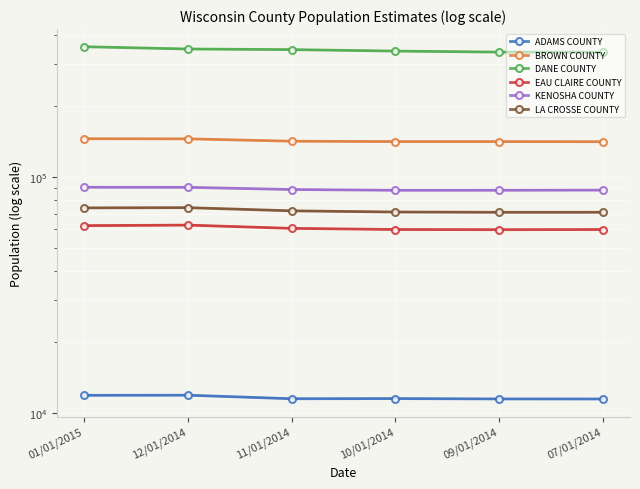

True or false: EAU CLAIRE COUNTY has a value of 62266 at 01/01/2015.

True